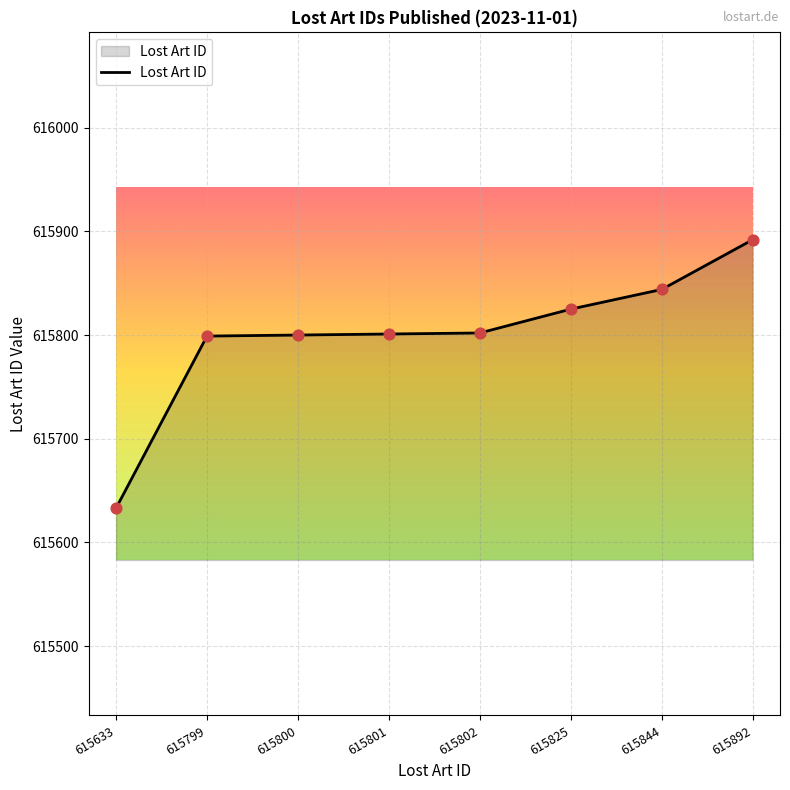

Approximately how many times larger is the value at 615633 compared to 615825?

1.0